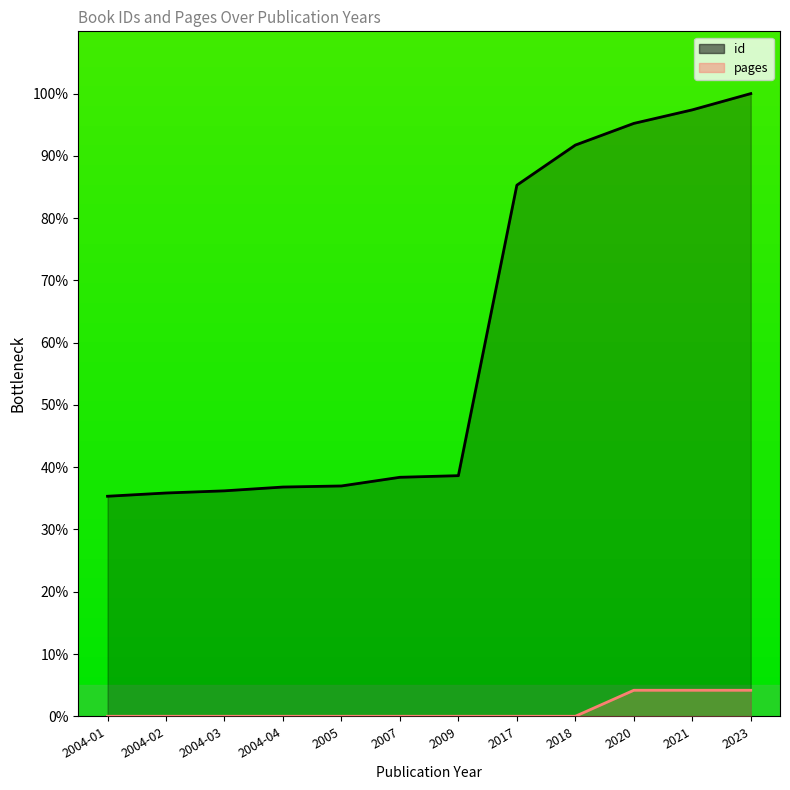

Is it true that pages equals 2.7 at 2005?

False